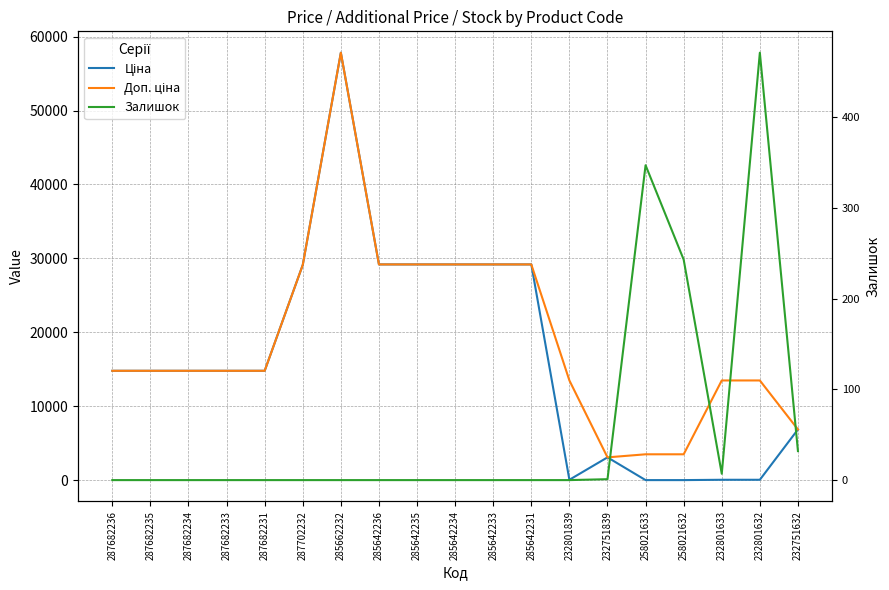

Which label corresponds to the smallest value in the chart?

287682236